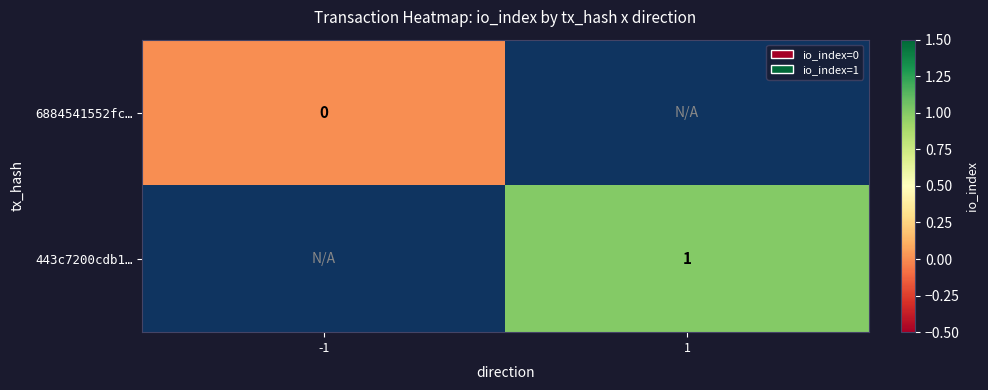

Is the value of 6884541552fc… at -1 greater than the value of 443c7200cdb1… at 1?

No